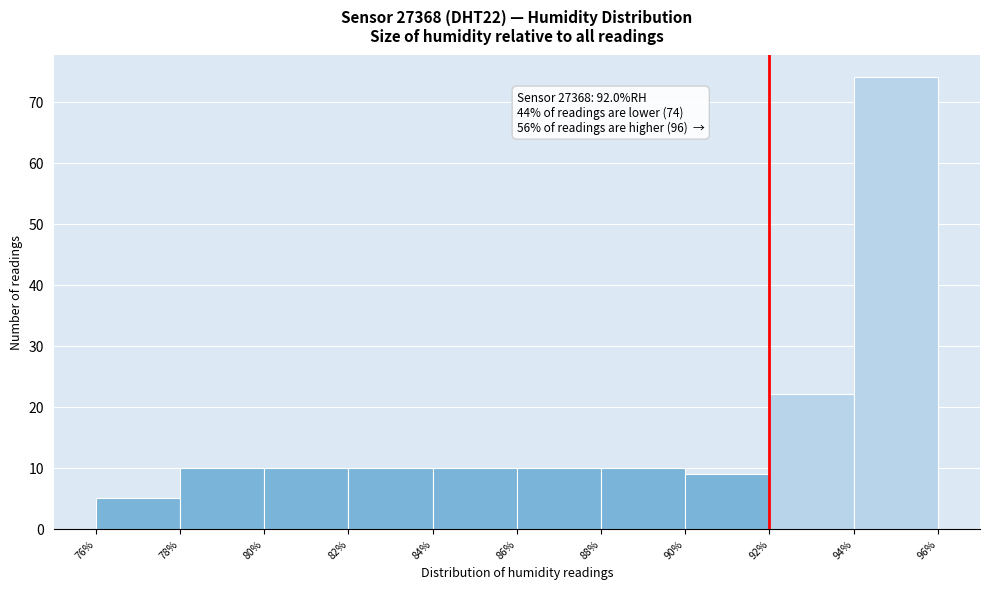

Which range on the x-axis has the tallest bar?

94% to 96%